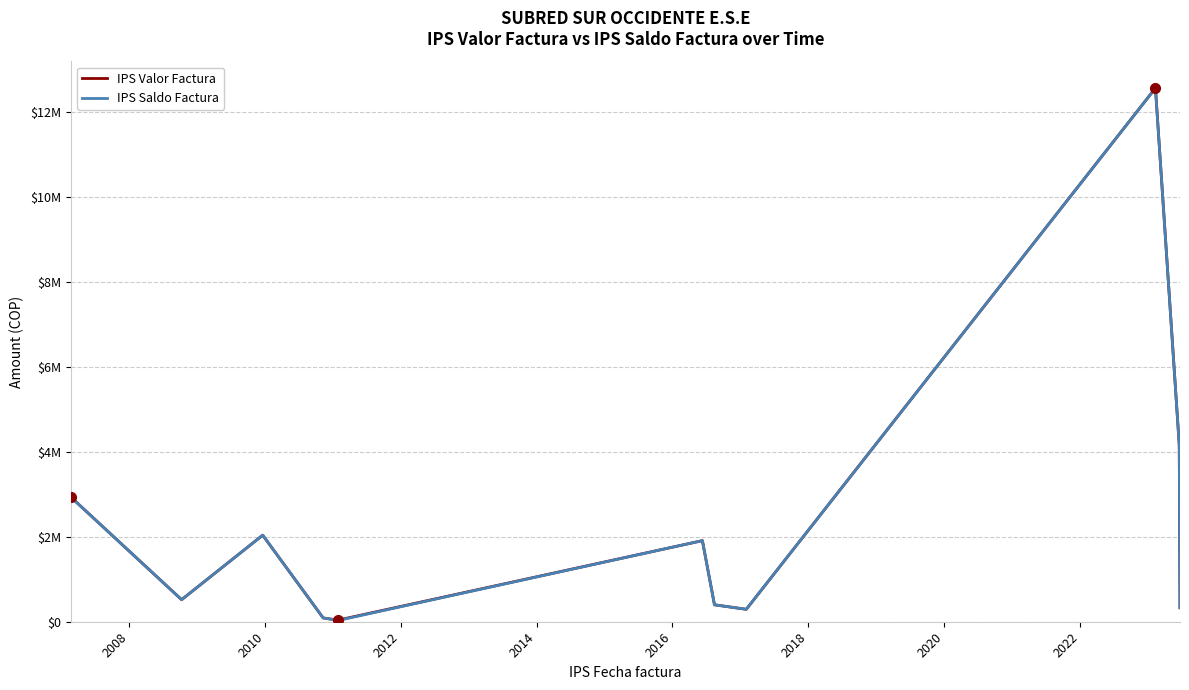

Is this an area chart (filled region under the line)?

No